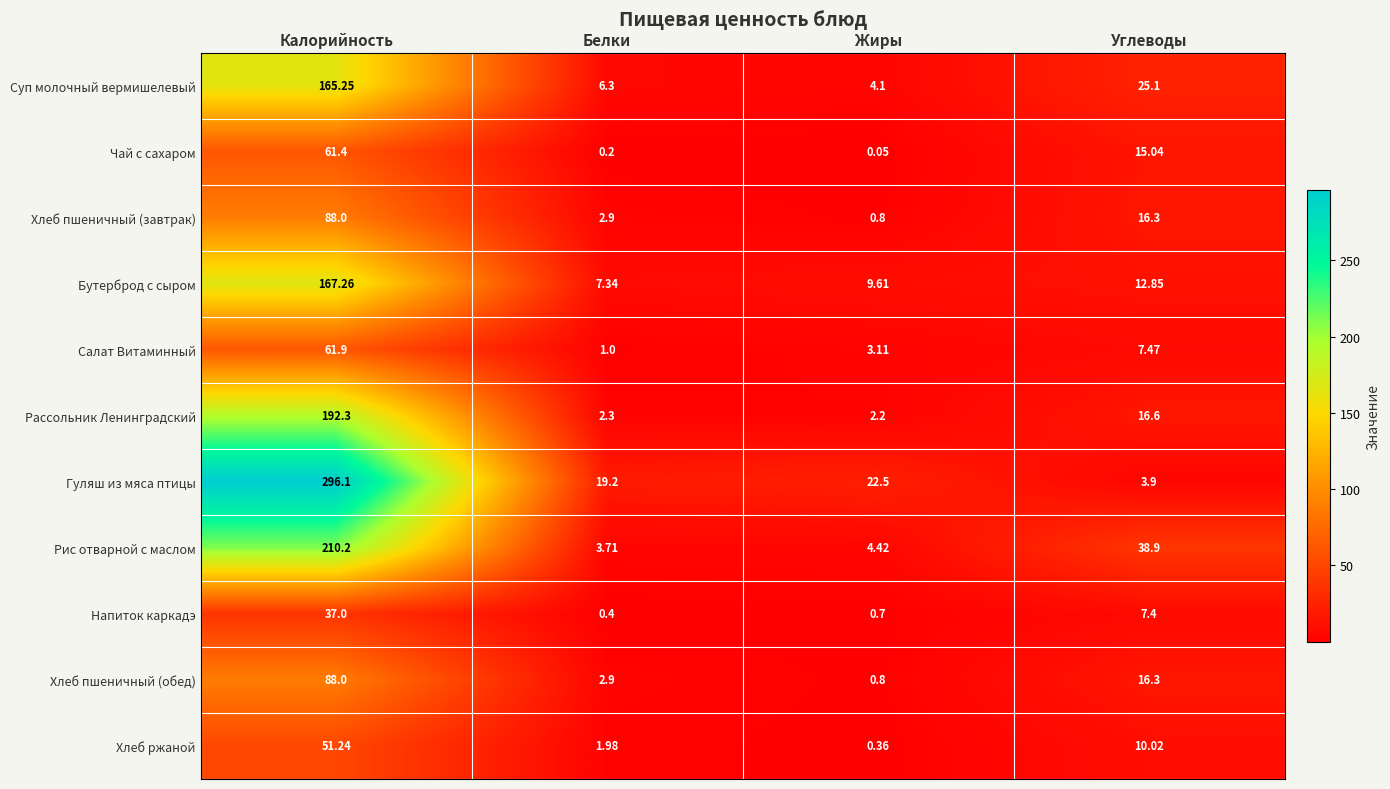

Which series has the largest range (max minus min)?

Гуляш из мяса птицы